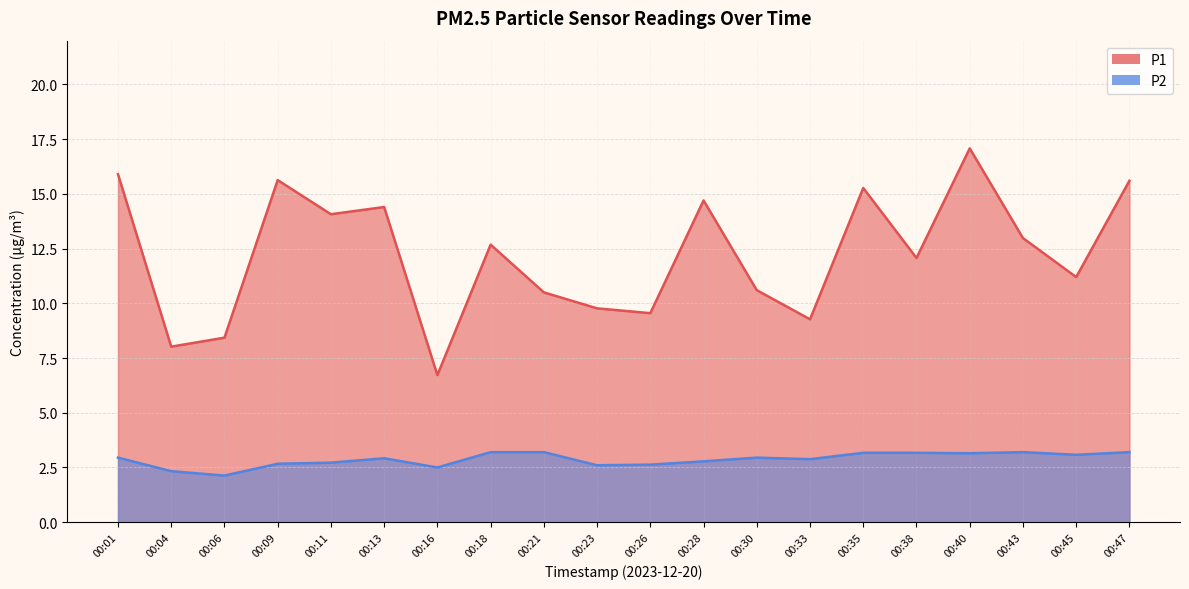

Which has a higher value, 00:43 or 00:04?

00:43